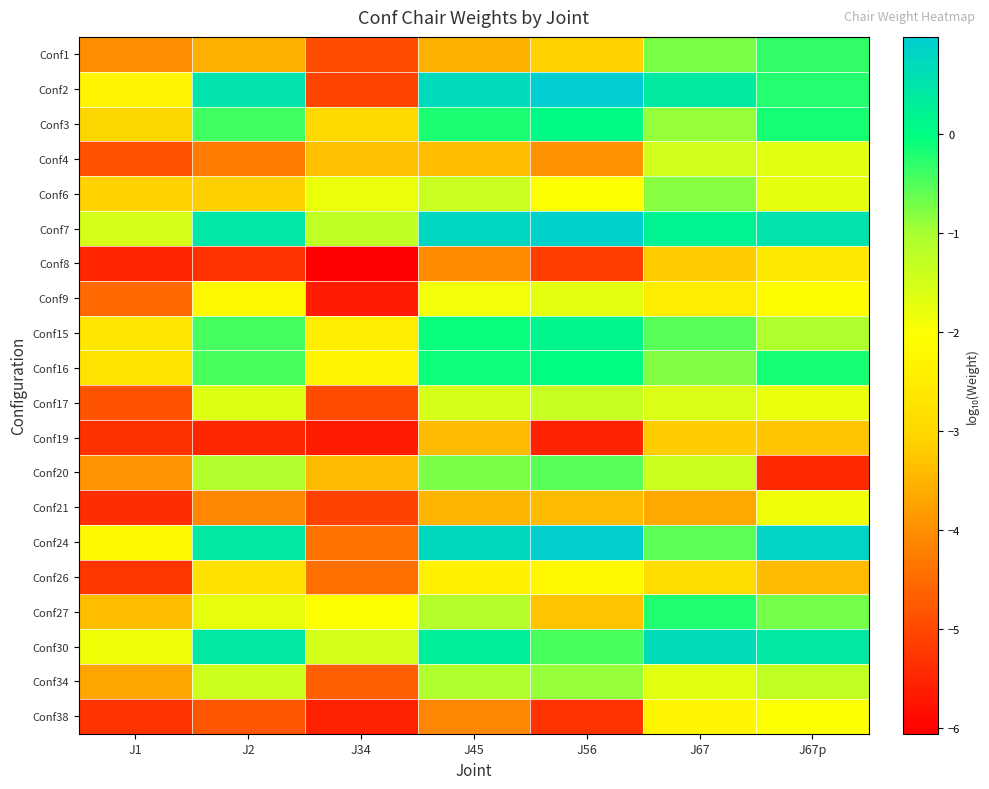

At how many categories does at least one series exceed 0?

5